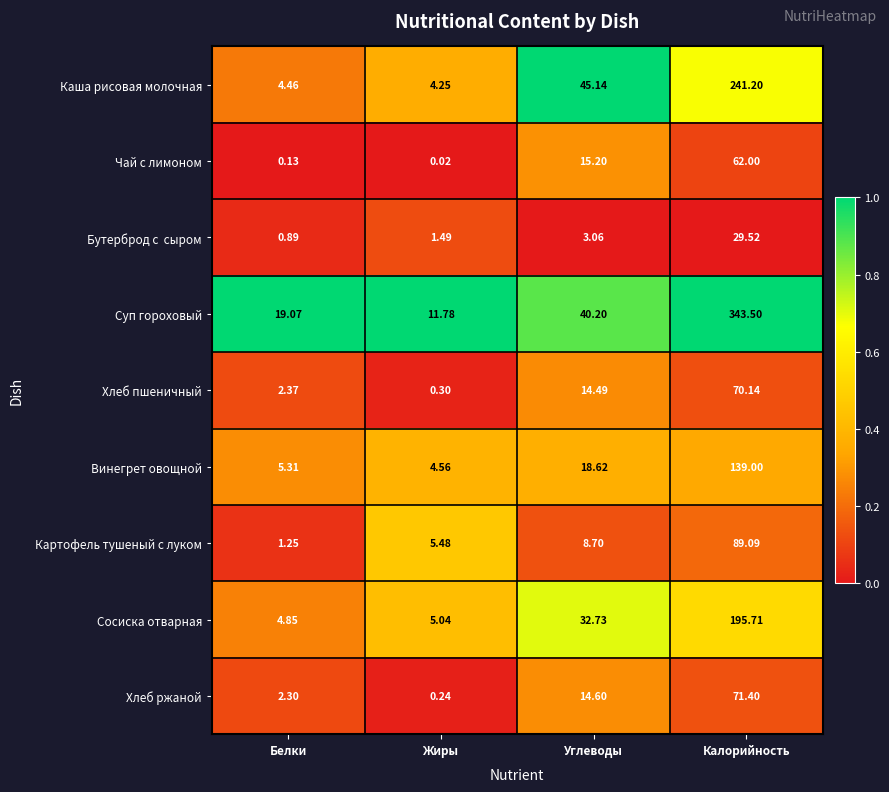

At which label is Хлеб ржаной closest to 35?

Углеводы